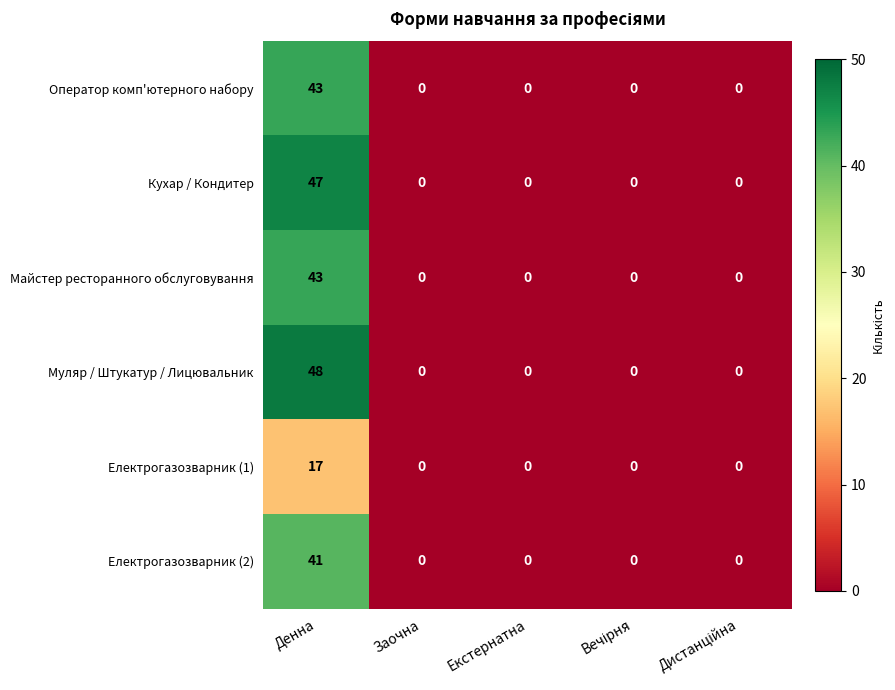

At which category does the chart reach its peak across all series?

Денна